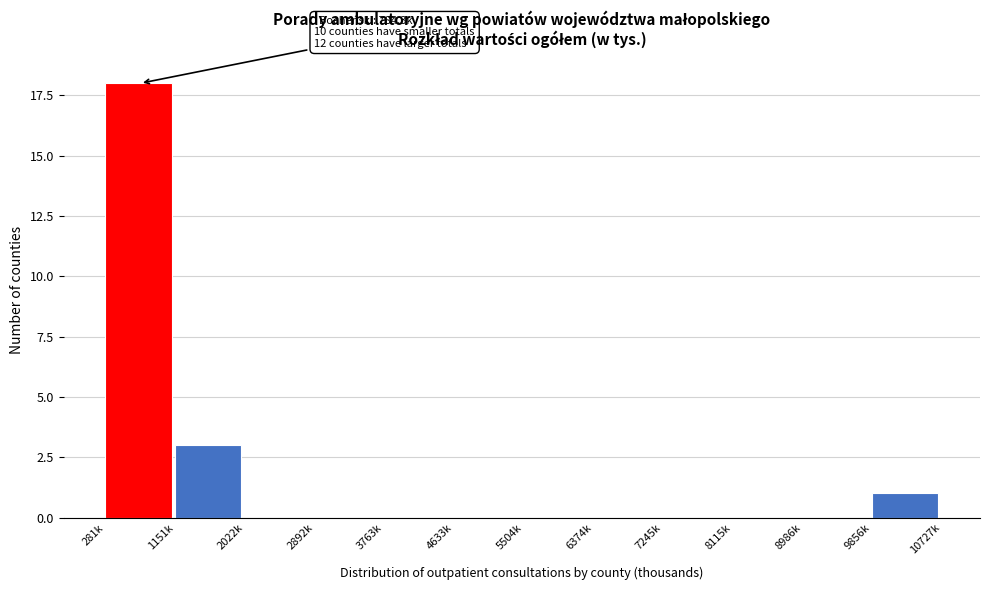

Reading left to right, extract all data points from this chart.

281k=18	1151k=3	2022k=0	2892k=0	3763k=0	4633k=0	5504k=0	6374k=0	7245k=0	8115k=0	8986k=0	9856k=1